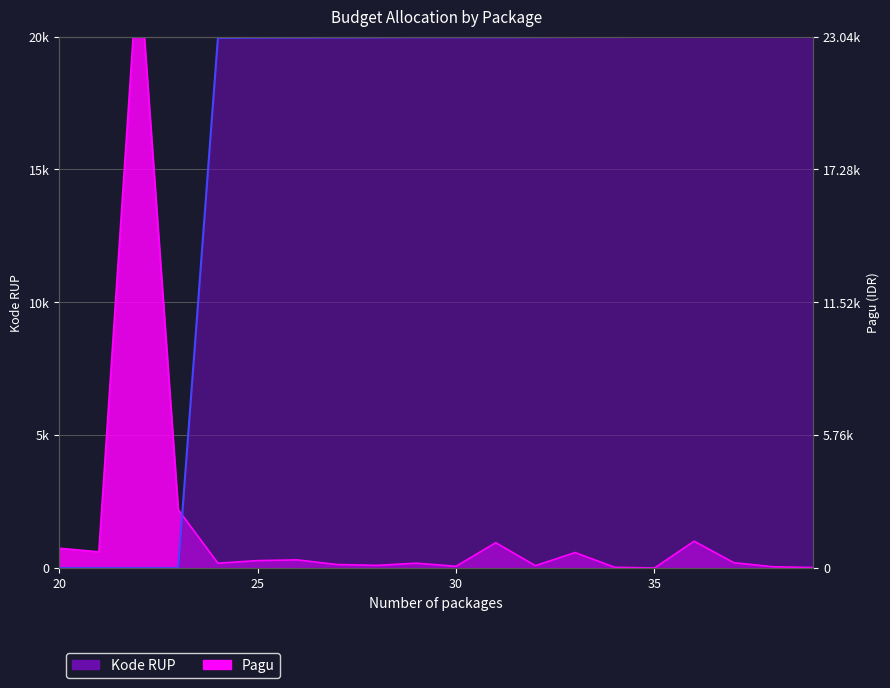

Reading left to right, extract all data points from this chart.

Kode RUP: 0.0	0.0	0.2	0.3	19950.3	19958.6	19962.4	19965.9	19969.5	19974.7	19974.8	19974.8	19978.0	19982.9	19983.0	19988.4	19988.5	19994.9	19997.5	20000.0
Pagu: 744.7	608.7	23040.0	2194.8	181.6	278.7	306.1	131.1	98.7	181.6	64.9	953.0	89.3	581.5	26.8	0.0	1009.7	200.9	45.1	17.5